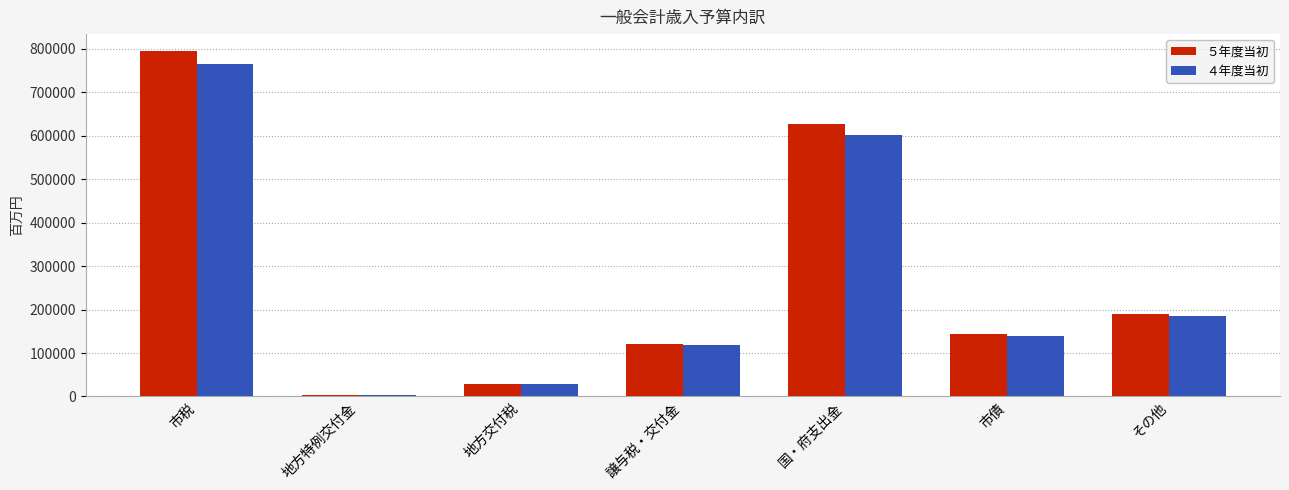

How many bars are there in total?

14